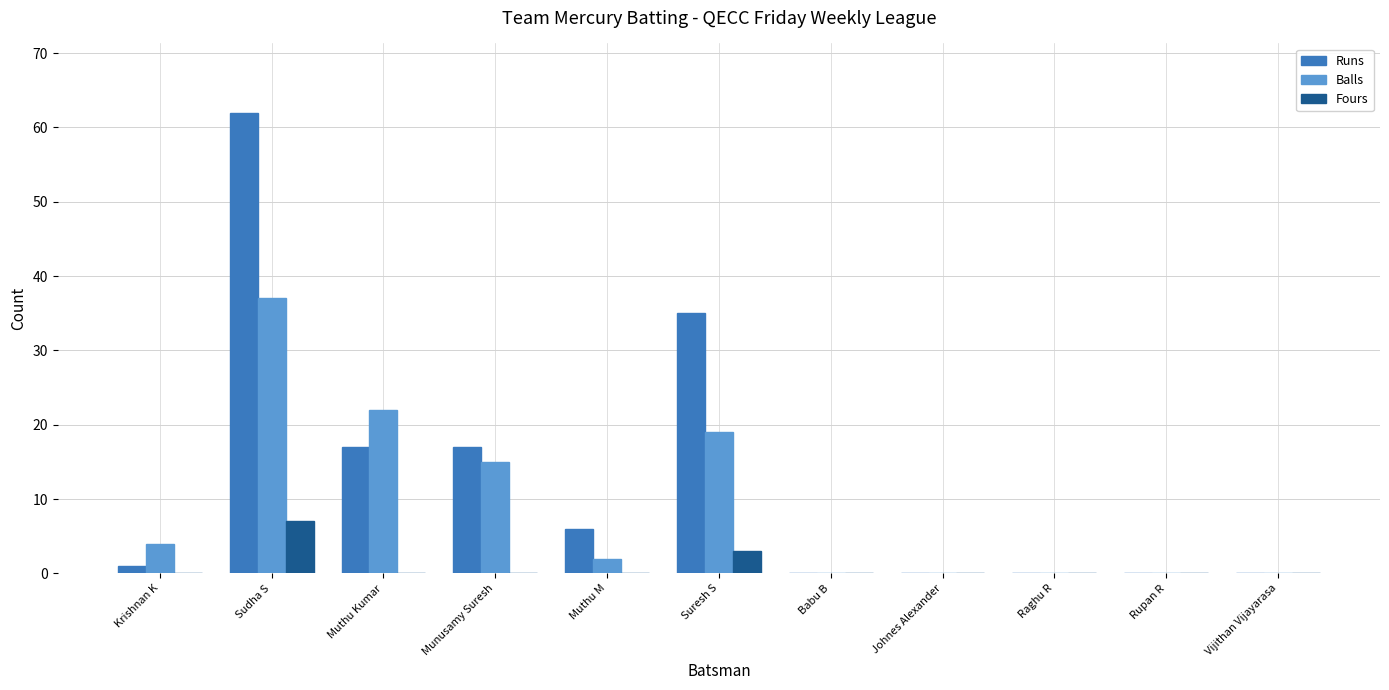

Which series has the largest total across all categories?

Runs